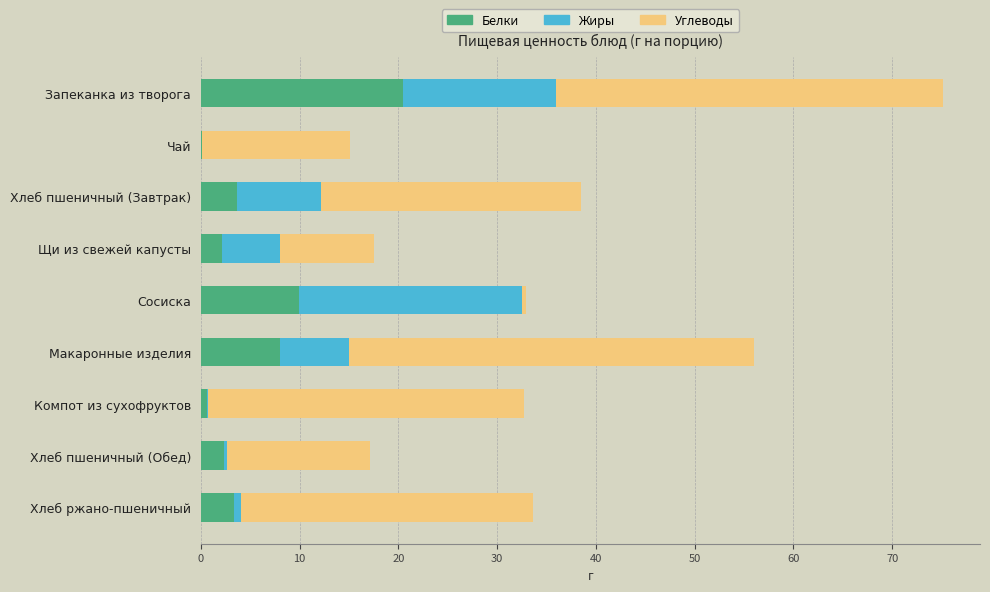

What is the sum of all Белки values?

50.6